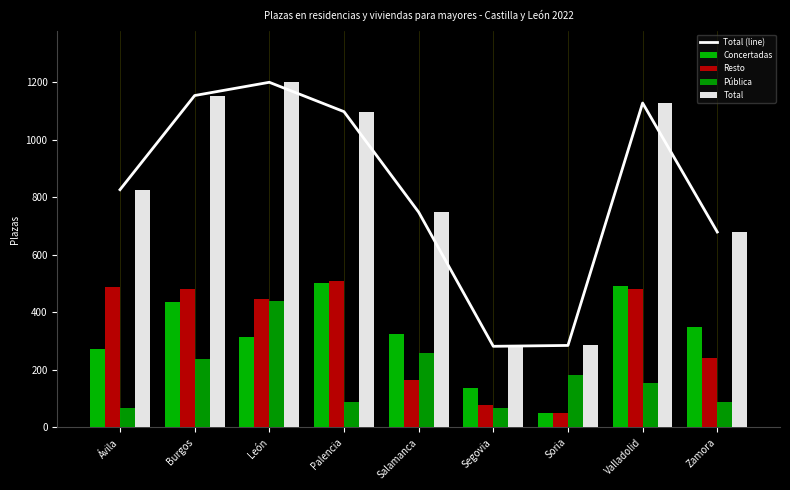

What is the difference between the Total (line) values at Burgos and Salamanca?

405